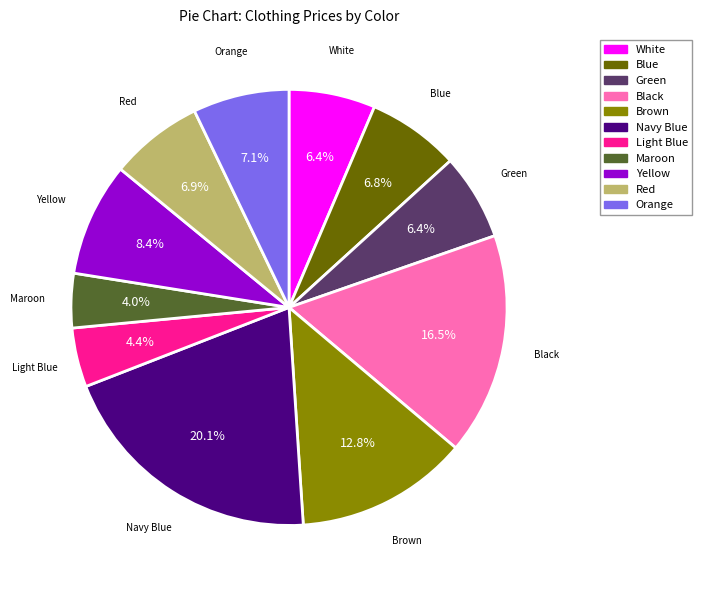

How many slices are in this pie chart?

11